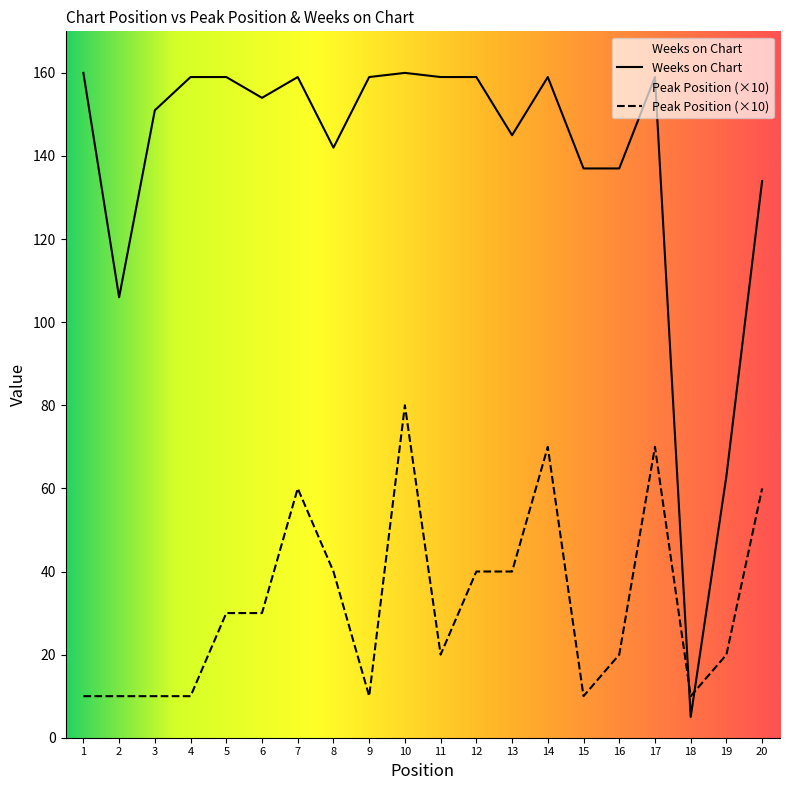

Reading left to right, extract all data points from this chart.

Peak Position: 10	10	10	10	30	30	60	40	10	80	20	40	40	70	10	20	70	10	20	60
Weeks on Chart: 160	106	151	159	159	154	159	142	159	160	159	159	145	159	137	137	159	5	63	134